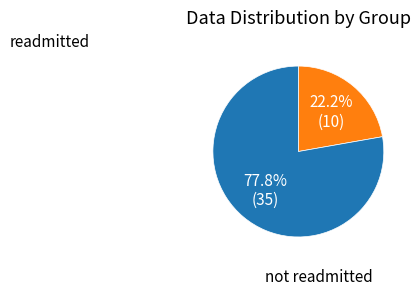

Does any single category account for the majority?

Yes